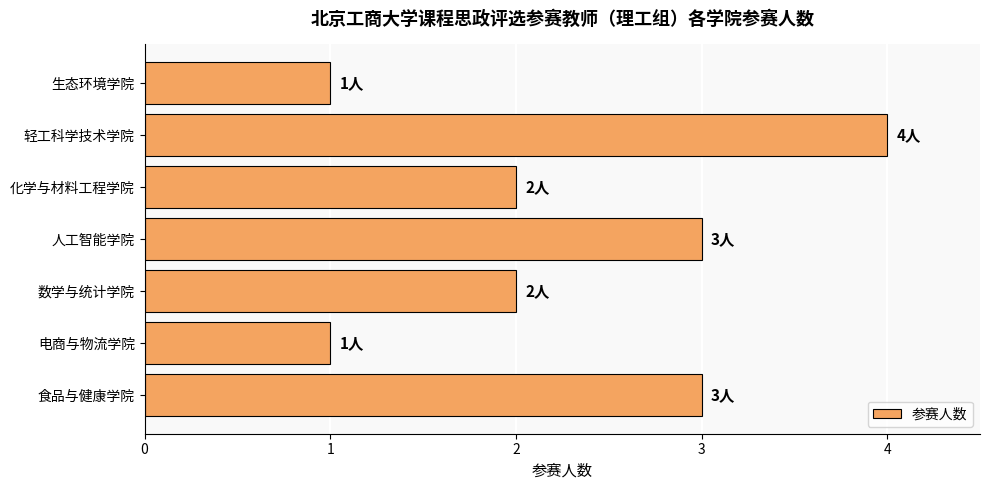

What is the difference between the maximum and minimum values?

3